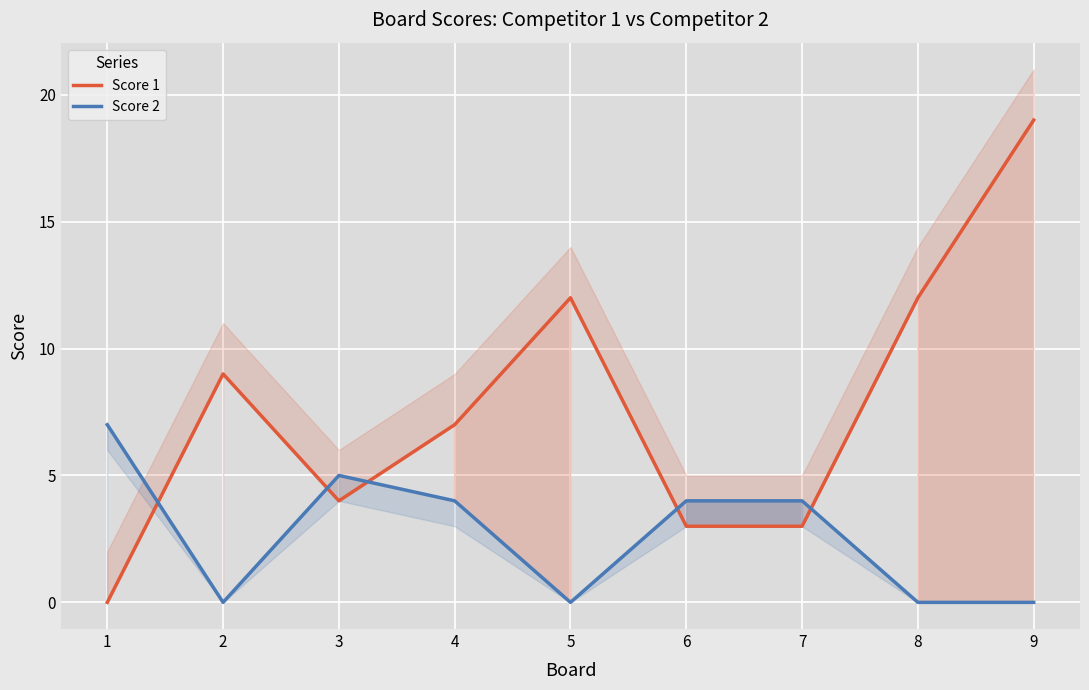

How many times do Score 1 and Score 2 cross each other?

5